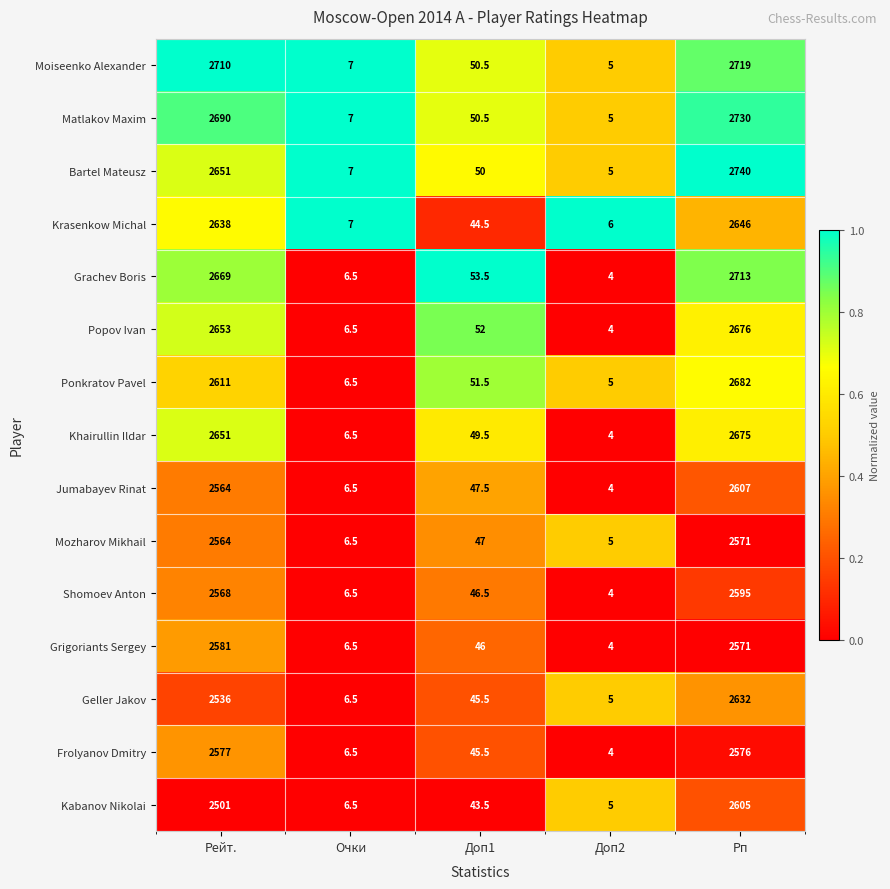

Which category has the highest value in the Frolyanov Dmitry series?

Рейт.